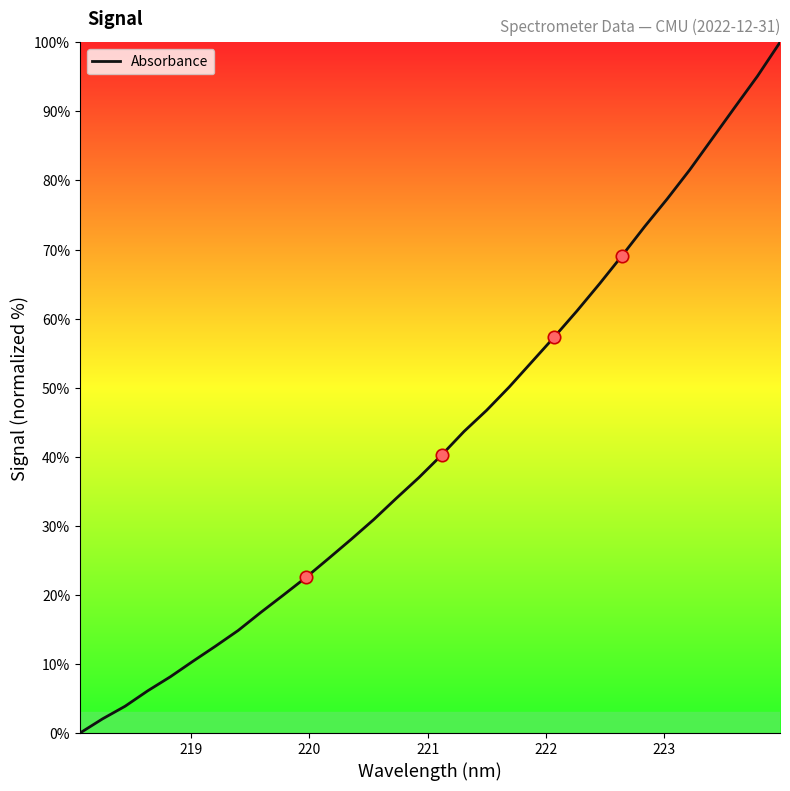

What is the greatest value displayed?

100.0